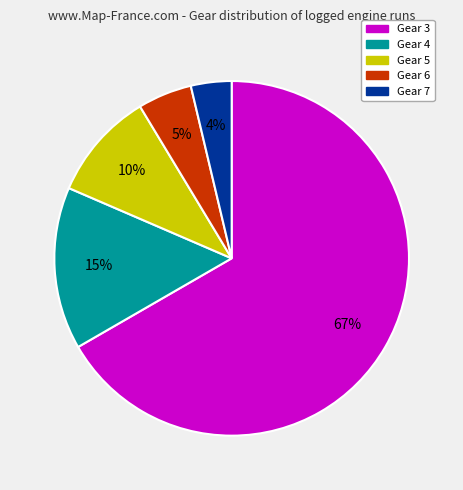

Is there any slice that represents more than half of the pie?

Yes